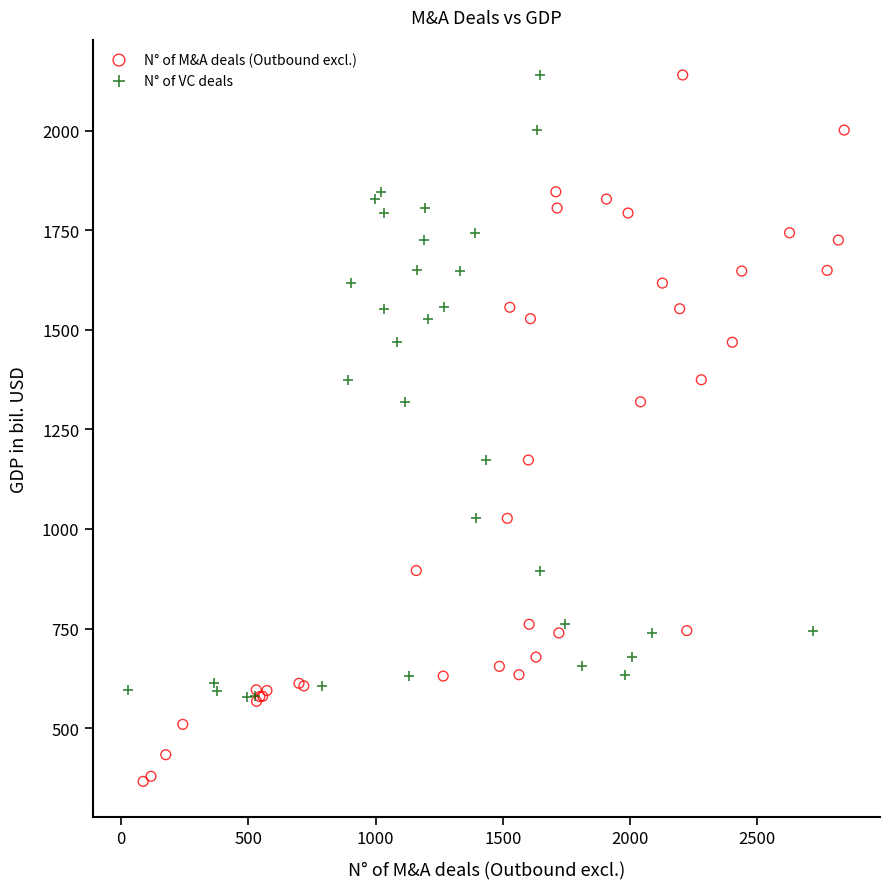

What are all the series names shown in the legend?

N° of M&A deals (Outbound excl.), N° of VC deals